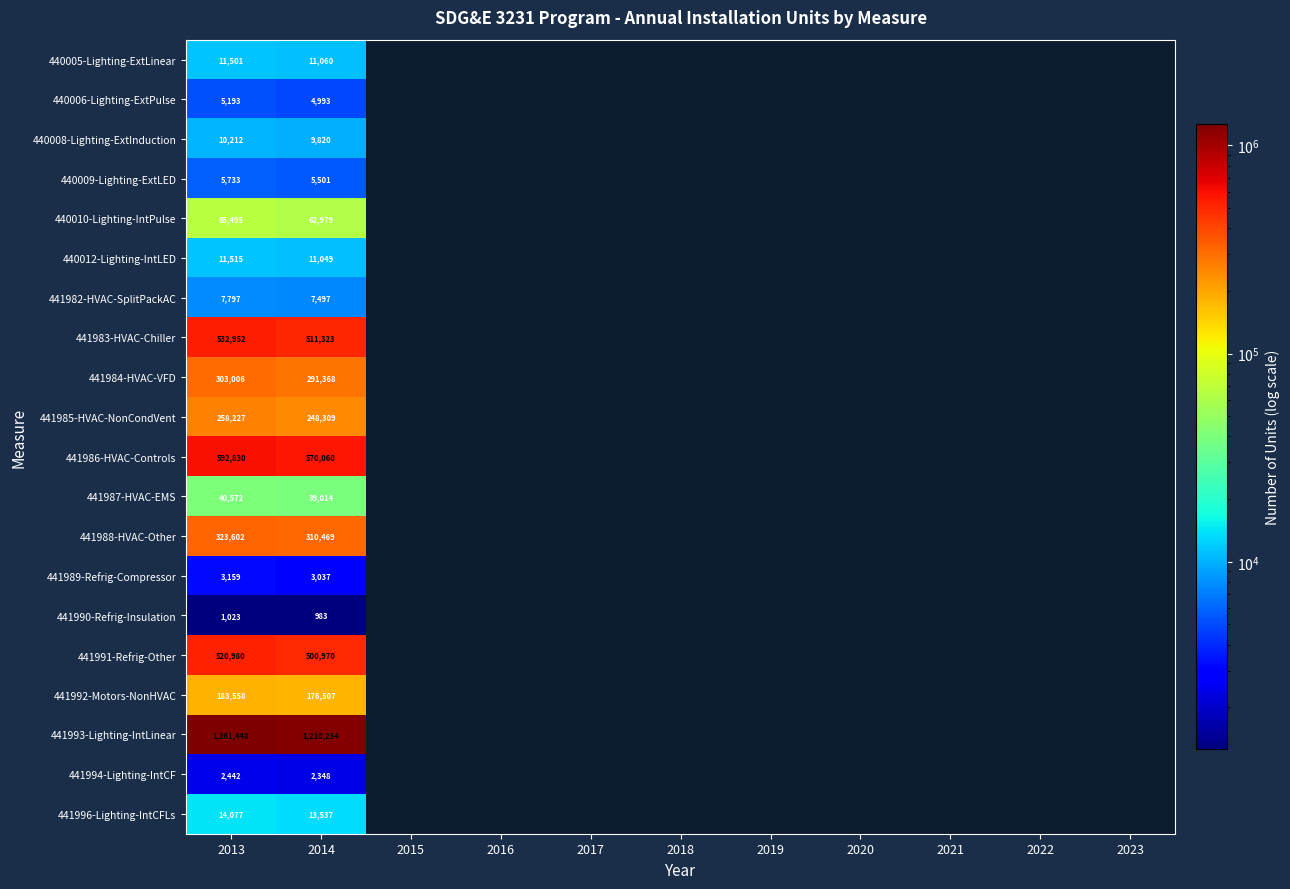

At which category is the sum across all series the highest?

2013